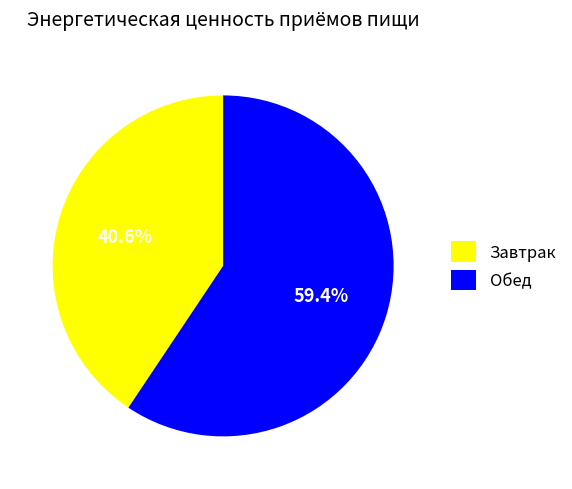

Is it true that Обед is 74% of the pie?

False